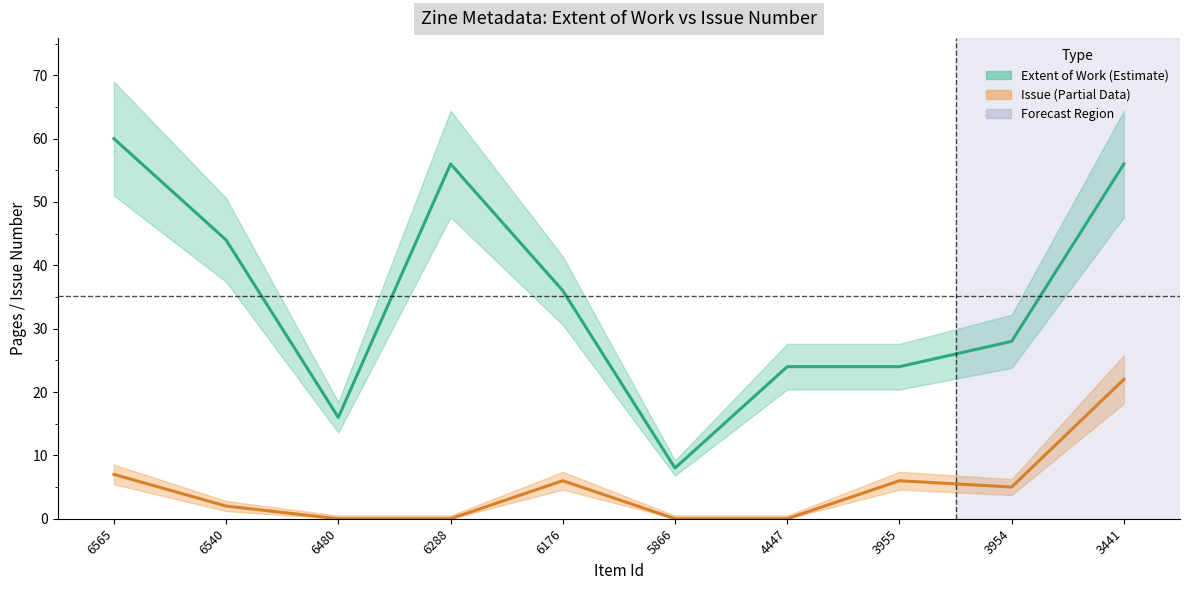

What is the sum of all Extent of Work values?

352